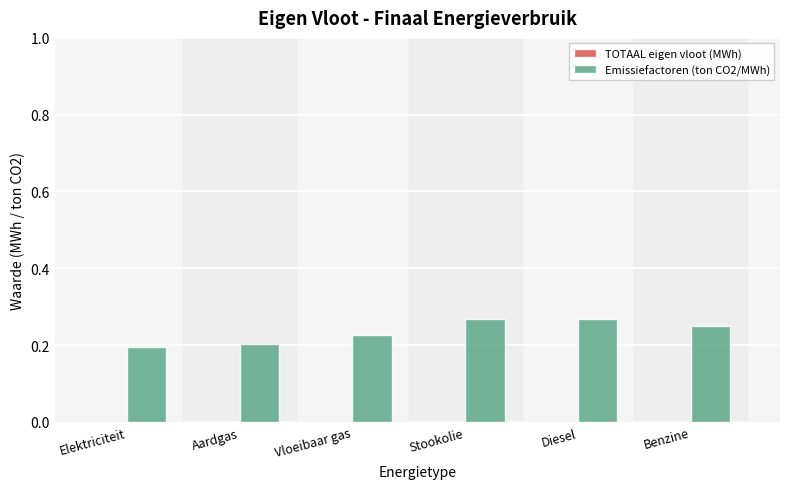

Does the chart contain stacked bars?

No